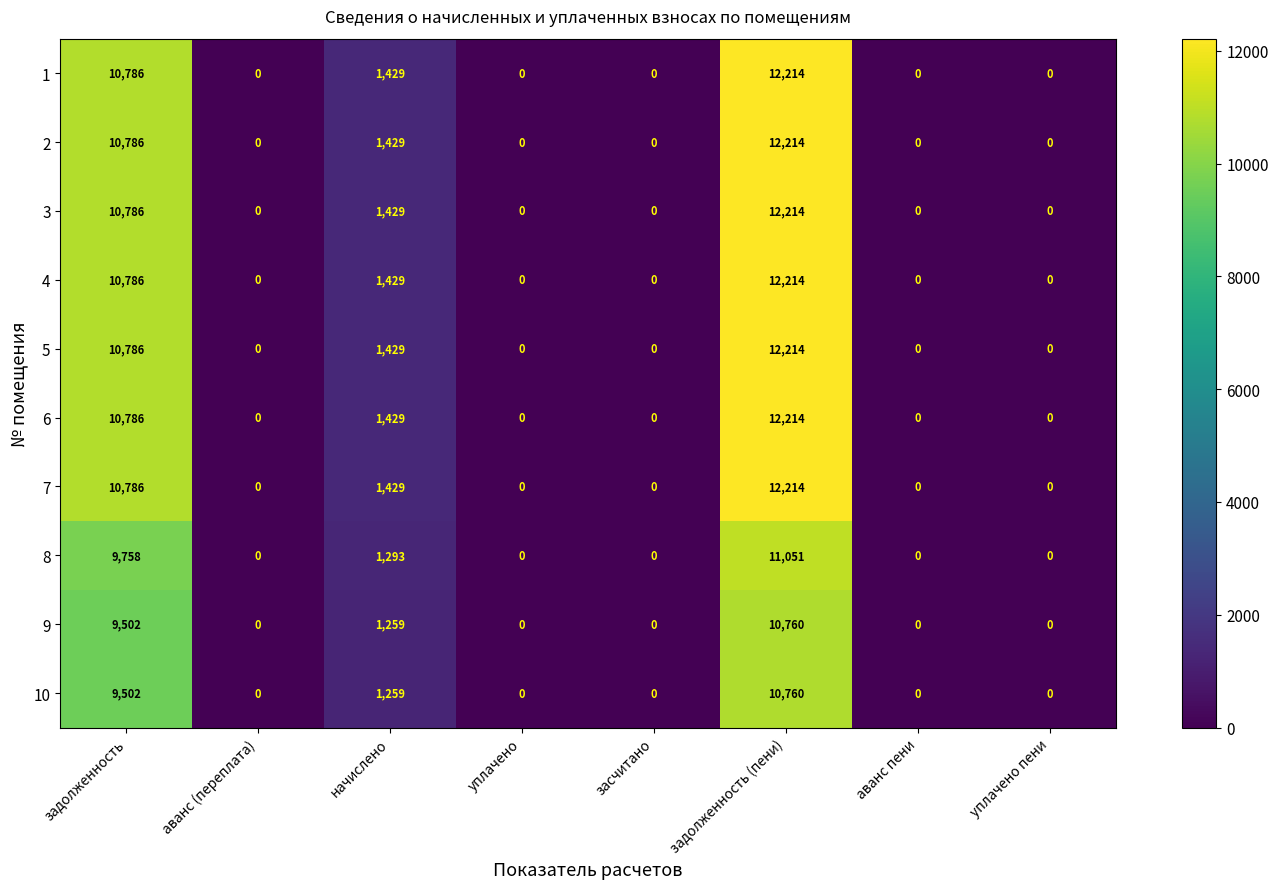

Read the 5 value at задолженность.

10786